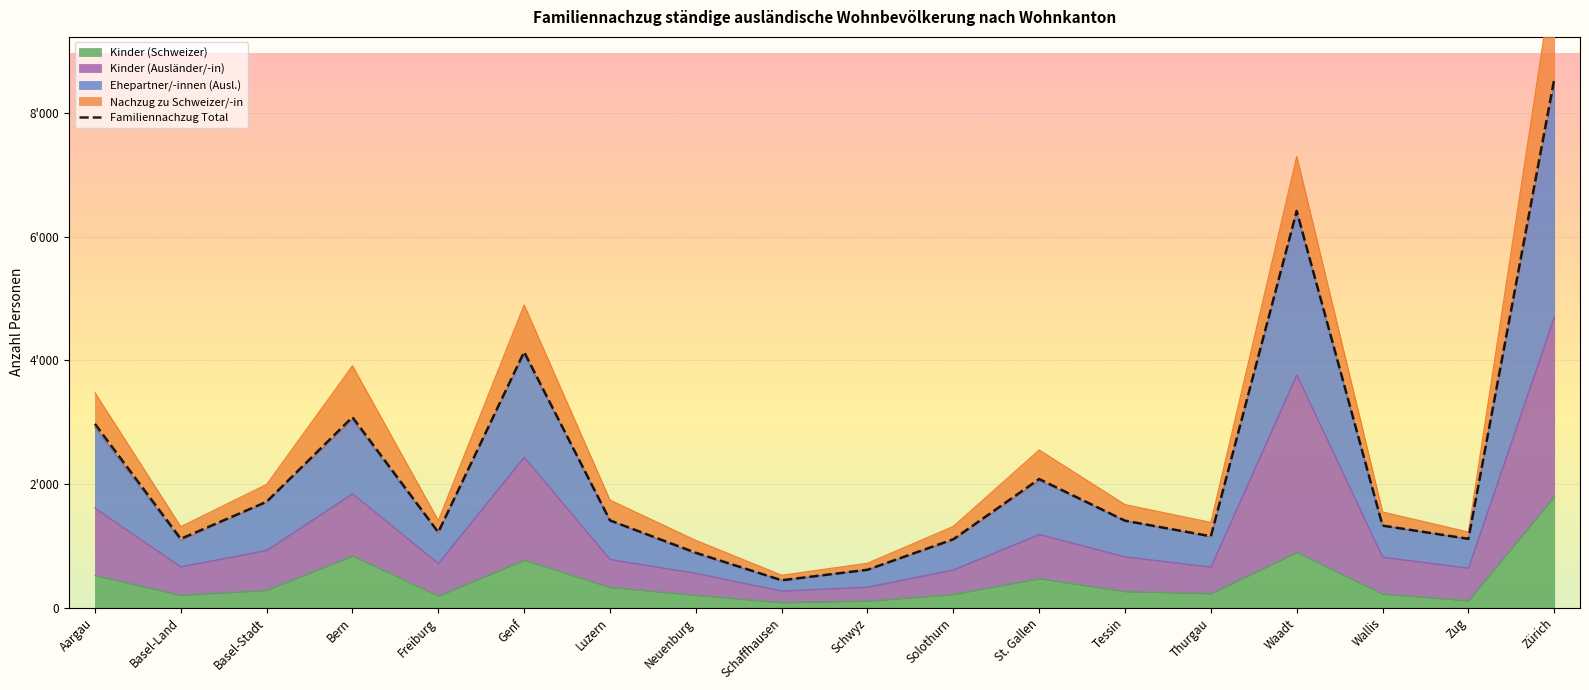

Where is the data nearest to the value 4493?

Genf